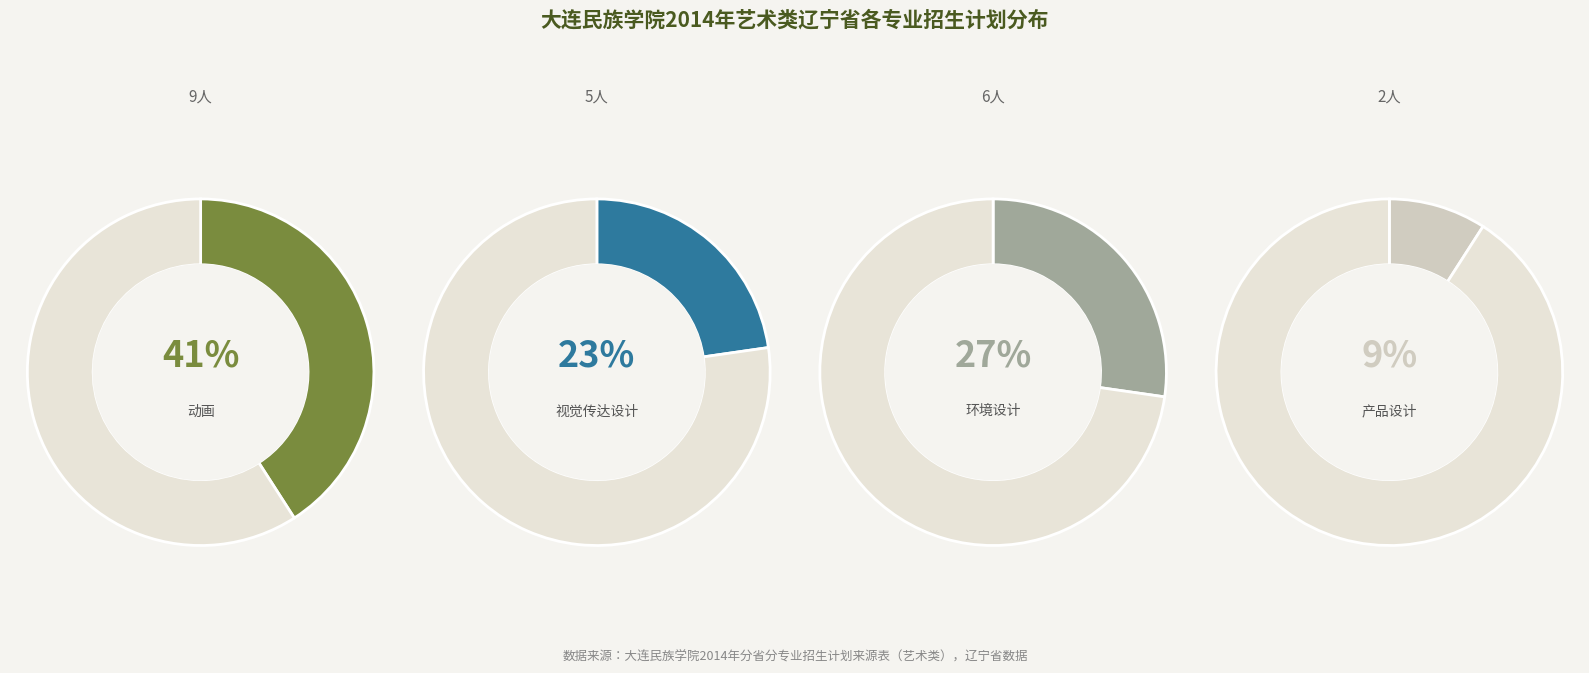

Is 环境设计 the majority of the pie?

No